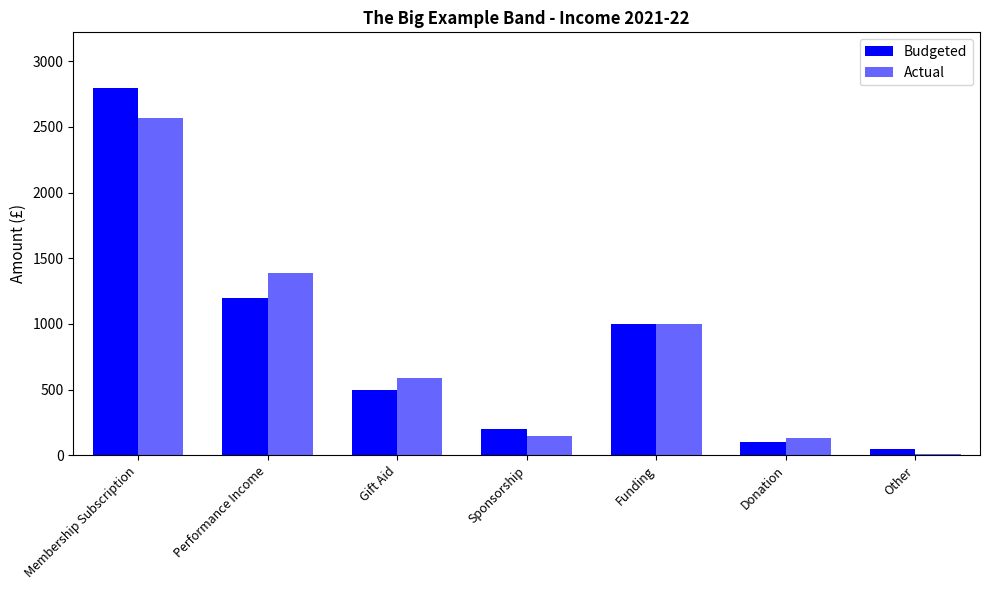

How many bars are there in total?

14